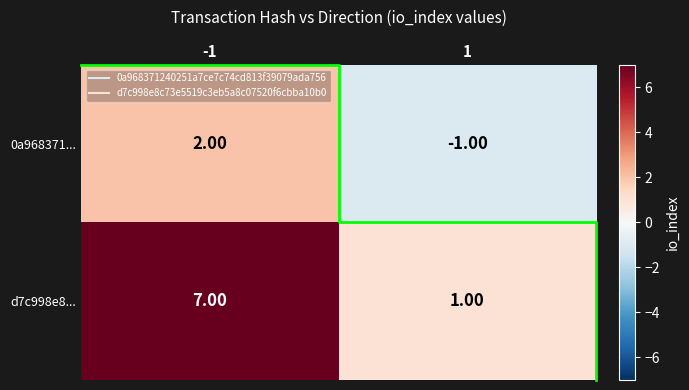

What is the greatest value displayed?

7